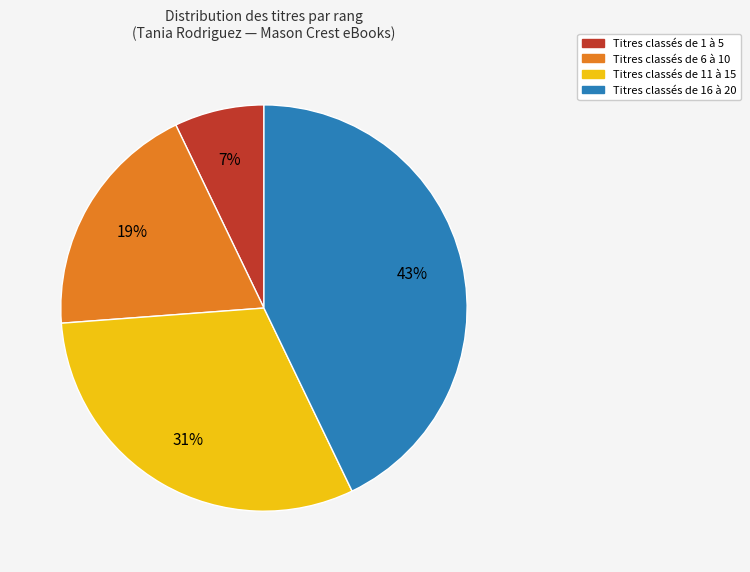

To the nearest percent, what is the difference between the largest and smallest slice percentages?

36%